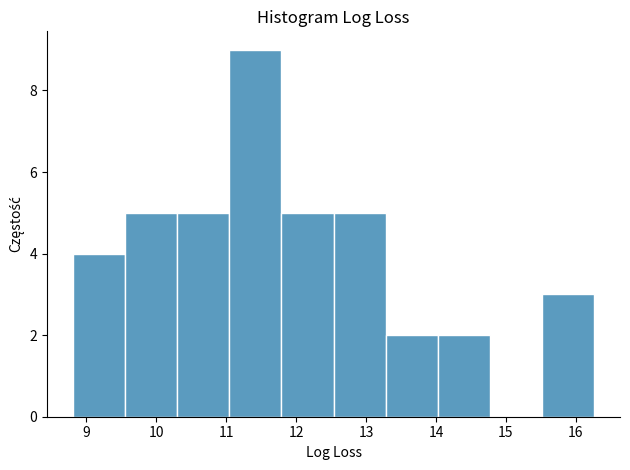

Reading left to right, list every bar in this chart as the range it spans on the x-axis followed by its height. Neither the bar edges nor the heights are printed on the chart, so give them approximately, as read against the axes.

8.8 to 9.6: 4
9.6 to 10.3: 5
10.3 to 11.0: 5
11.0 to 11.8: 9
11.8 to 12.5: 5
12.5 to 13.3: 5
13.3 to 14.0: 2
14.0 to 14.8: 2
14.8 to 15.5: 0
15.5 to 16.3: 3